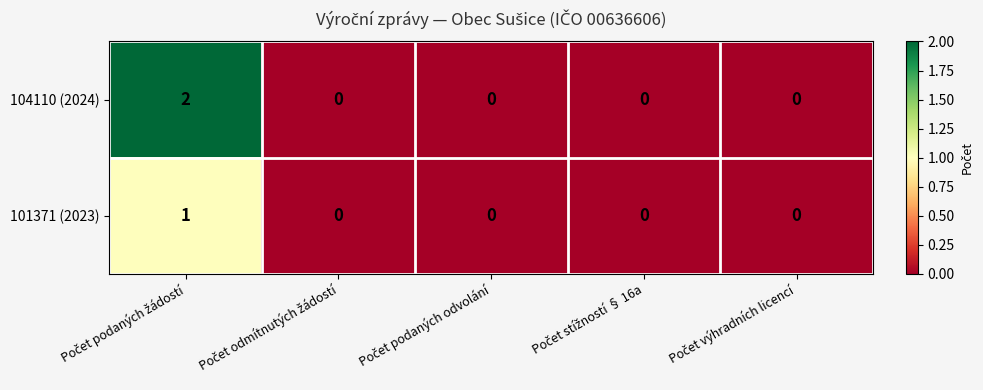

Rank the series by their average value, from highest to lowest.

104110 (2024), 101371 (2023)